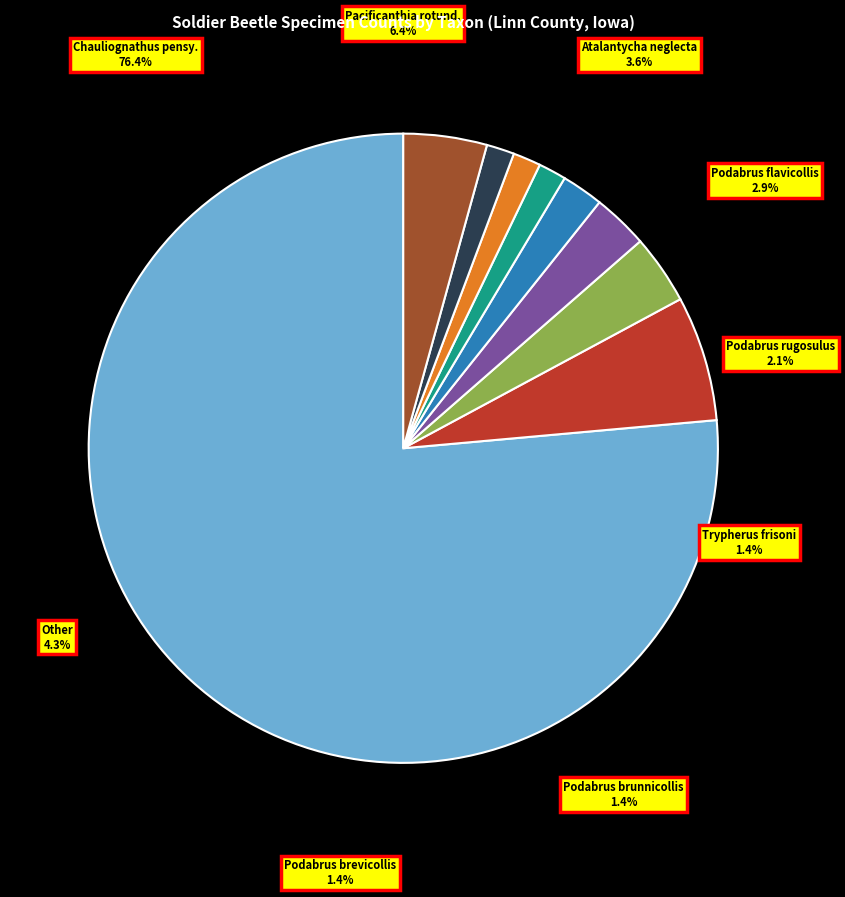

Which category has the biggest portion of the pie?

Chauliognathus pensylvanicus